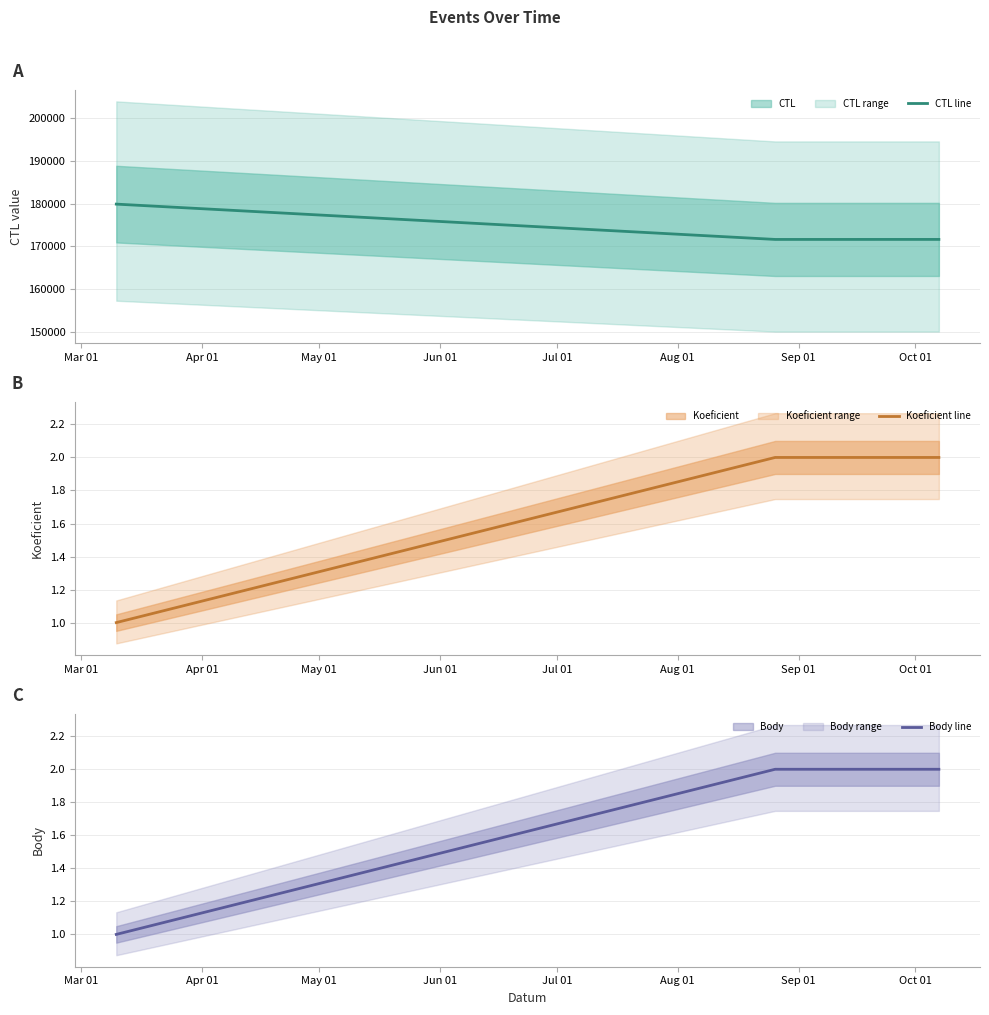

How many distinct data groups are displayed?

3